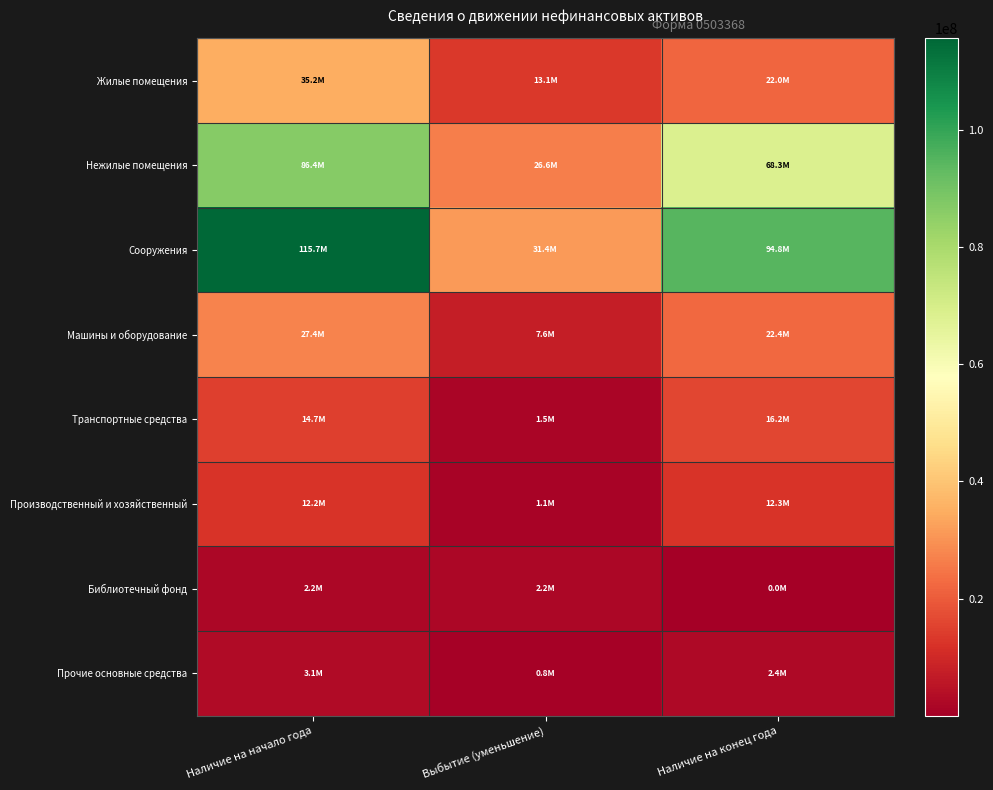

Reading left to right, extract all data points from this chart.

Жилые помещения: Наличие на начало года=35157912.3	Выбытие (уменьшение)=13121788.1	Наличие на конец года=22036124.2
Нежилые помещения: Наличие на начало года=86370721.7	Выбытие (уменьшение)=26632283.1	Наличие на конец года=68279699.7
Сооружения: Наличие на начало года=115681123.9	Выбытие (уменьшение)=31371021.0	Наличие на конец года=94801197.7
Машины и оборудование: Наличие на начало года=27367693.7	Выбытие (уменьшение)=7636085.9	Наличие на конец года=22413871.9
Транспортные средства: Наличие на начало года=14674880.4	Выбытие (уменьшение)=1481913.3	Наличие на конец года=16192666.8
Производственный и хозяйственный: Наличие на начало года=12210307.6	Выбытие (уменьшение)=1100312.4	Наличие на конец года=12262191.1
Библиотечный фонд: Наличие на начало года=2151456.4	Выбытие (уменьшение)=2187813.2	Наличие на конец года=1575.9
Прочие основные средства: Наличие на начало года=3068730.0	Выбытие (уменьшение)=811585.7	Наличие на конец года=2354418.3